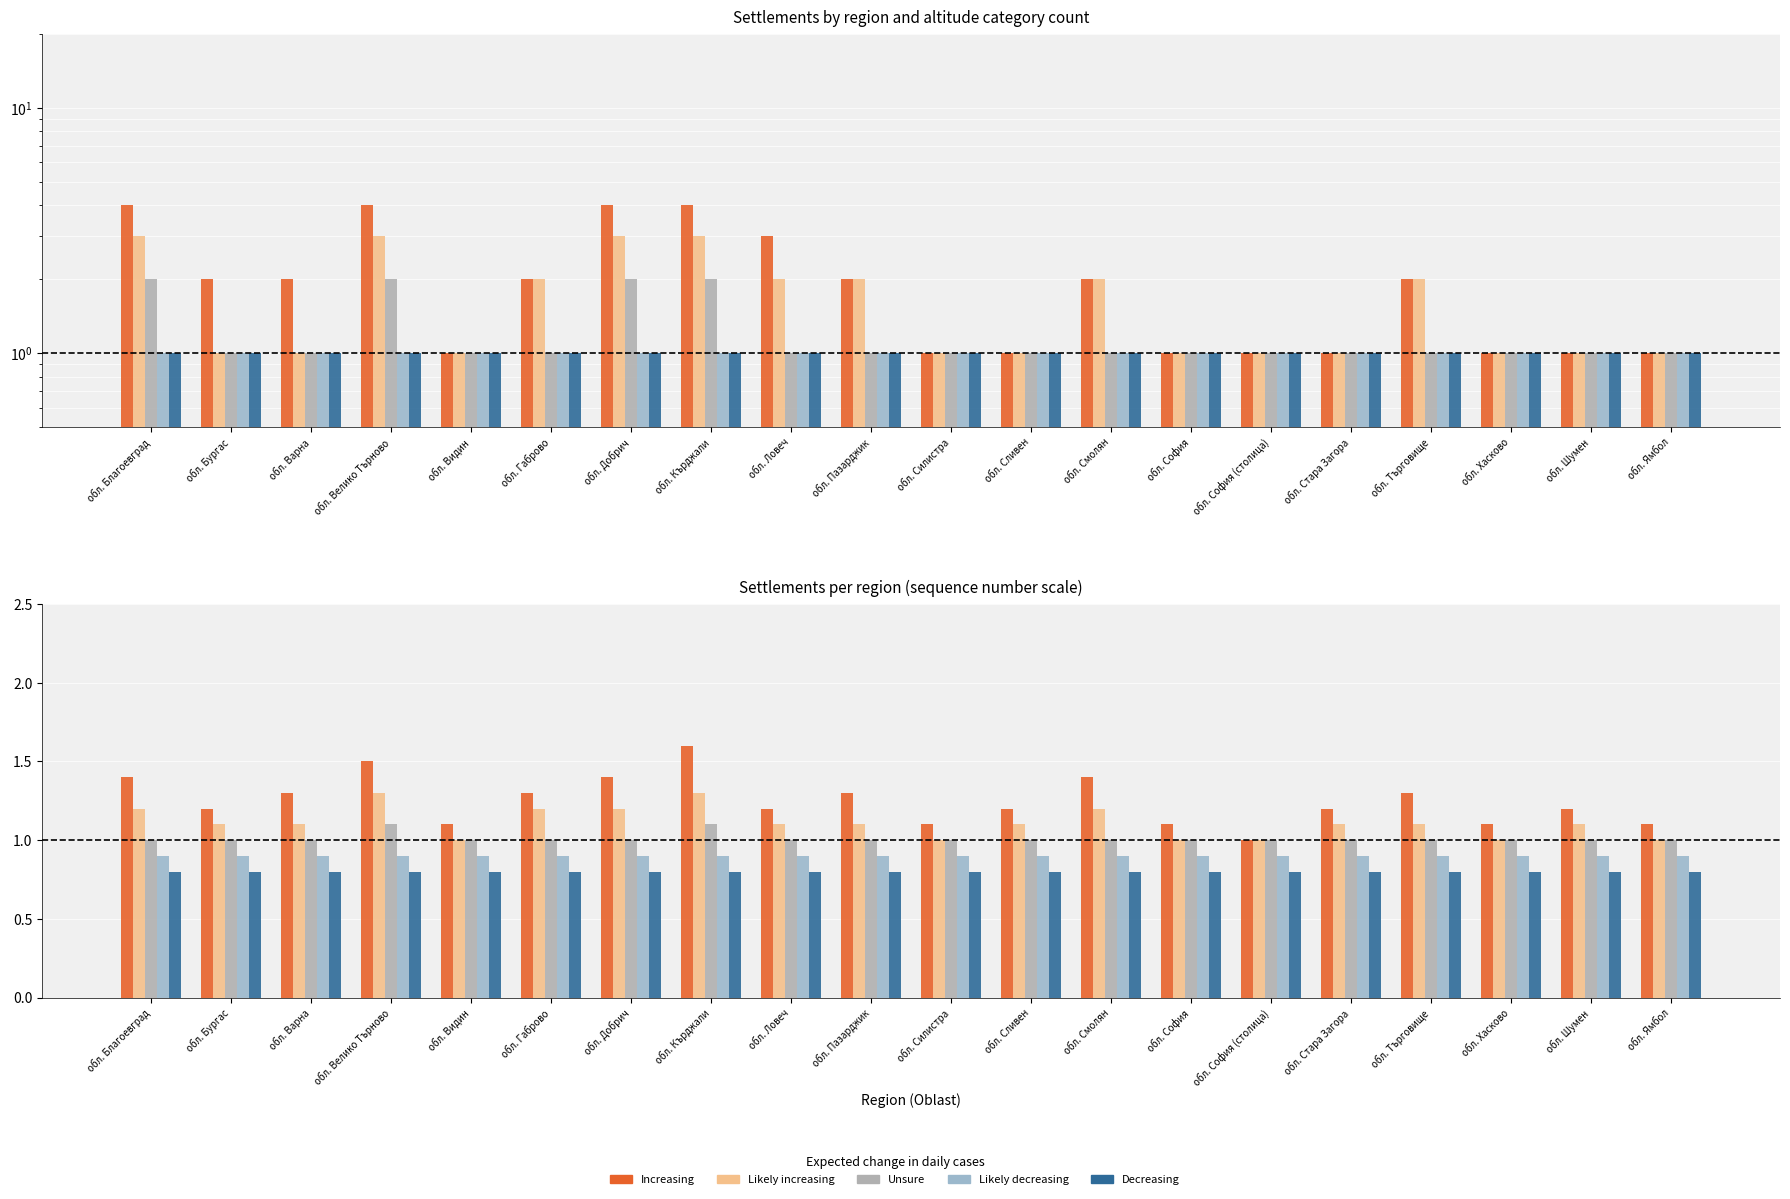

What is the maximum value for Decreasing?

0.8